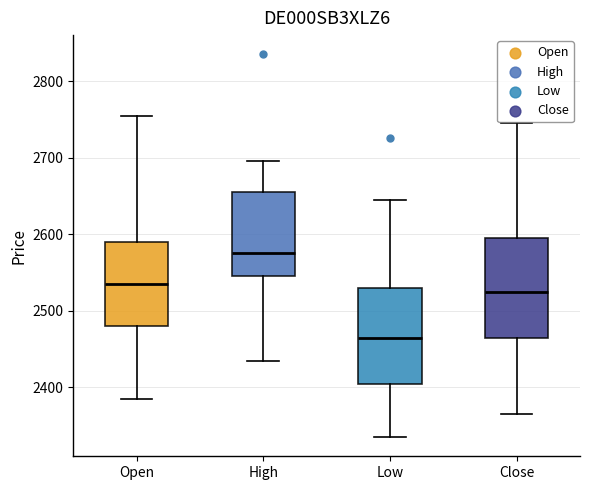

Which box has the lowest median line?

Low